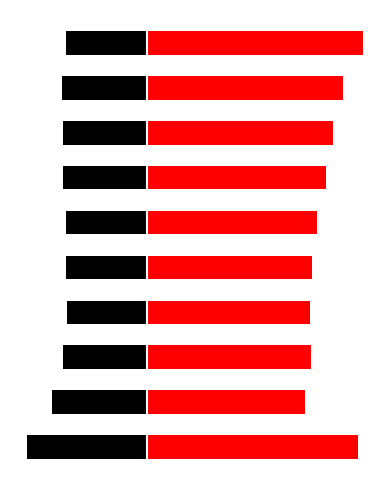

What is the sum of the Mar values at 0 and 8?

-0.8